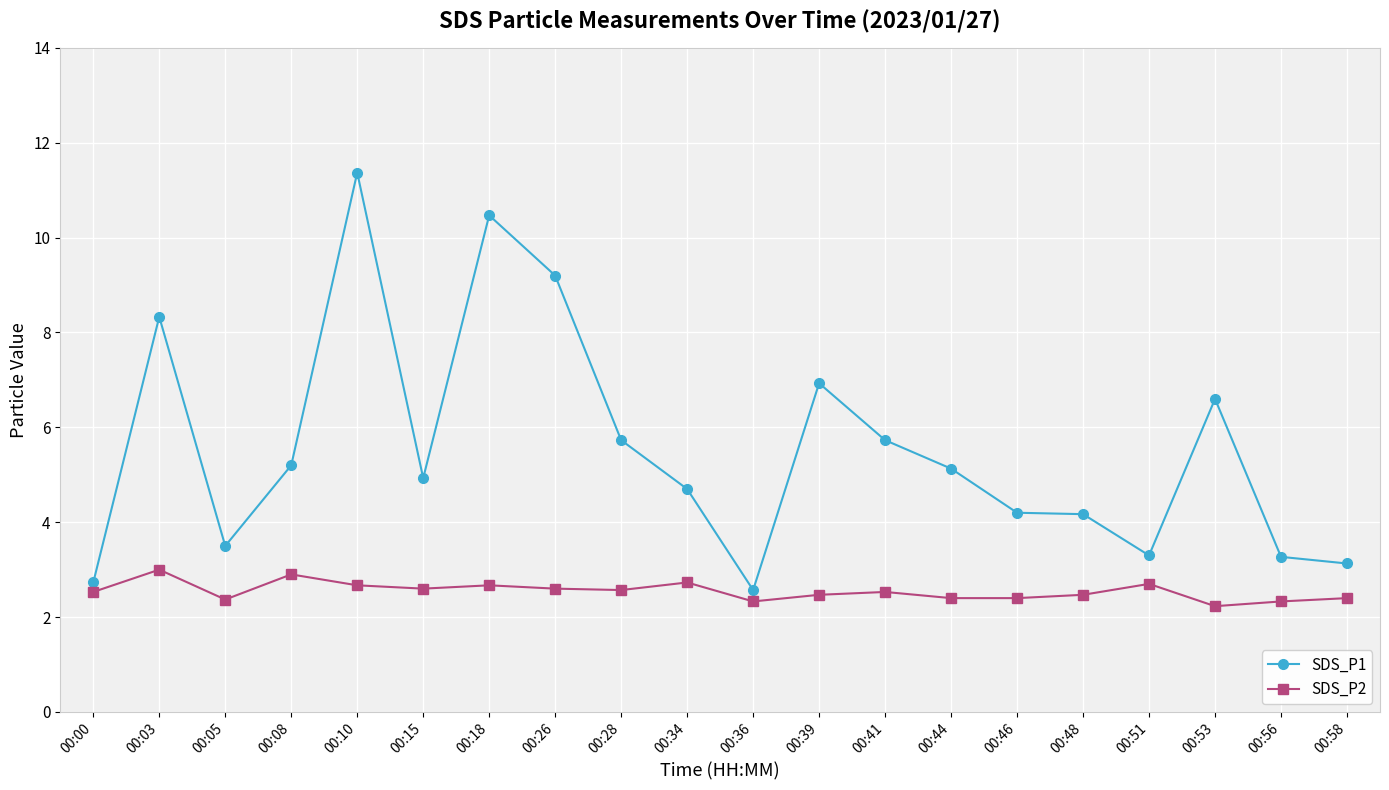

Rank the series at 00:34 from highest to lowest value.

SDS_P1, SDS_P2